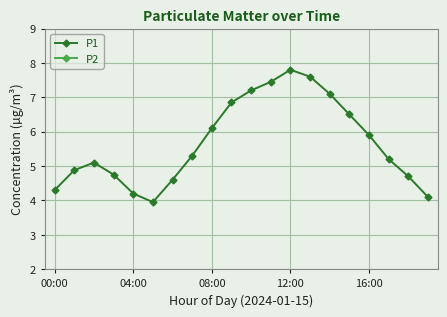

True or false: P2 and P1 intersect in this chart.

False